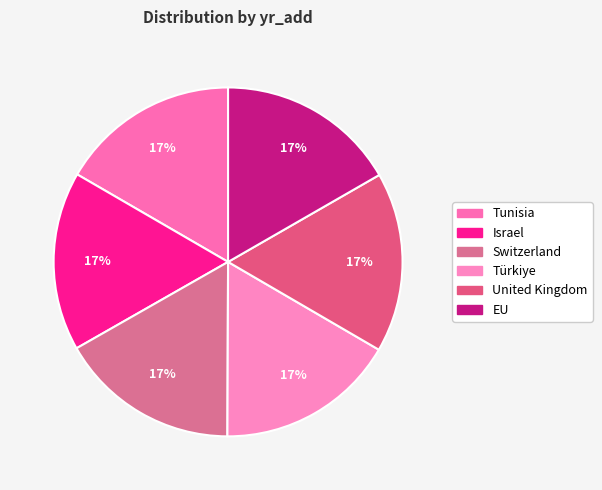

What portion of the pie excludes EU?

83.3%